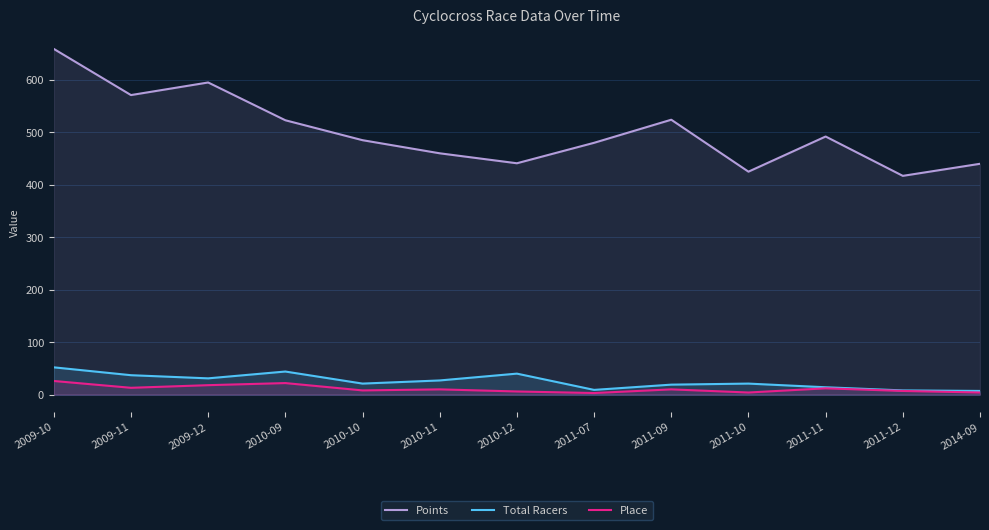

Reading left to right, extract all data points from this chart.

Points: 659	571	595	523	485	460	441	480	524	425	492	417	440
Total Racers: 52	37	31	44	21	27	40	9	19	21	14	8	7
Place: 26	13	18	22	8	10	6	3	10	4	12	7	4